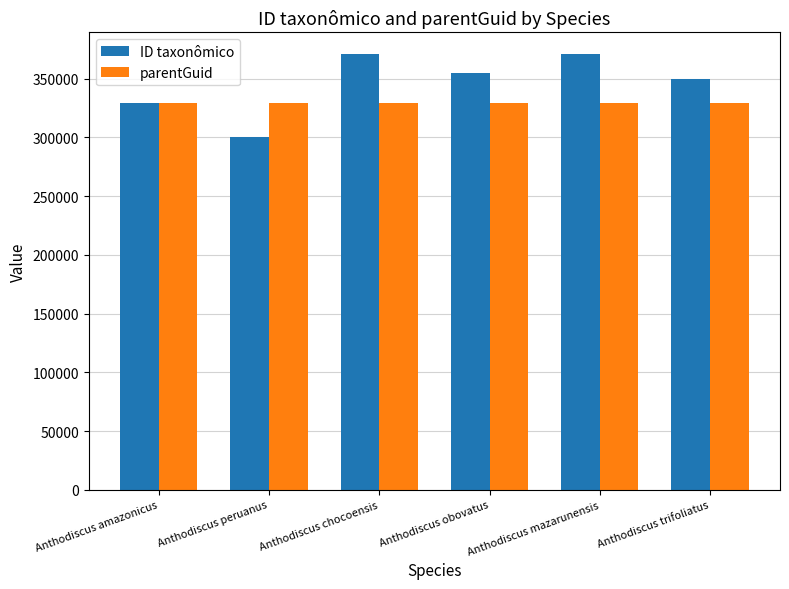

Is the value of parentGuid at Anthodiscus chocoensis greater than the value of ID taxonômico at Anthodiscus chocoensis?

No